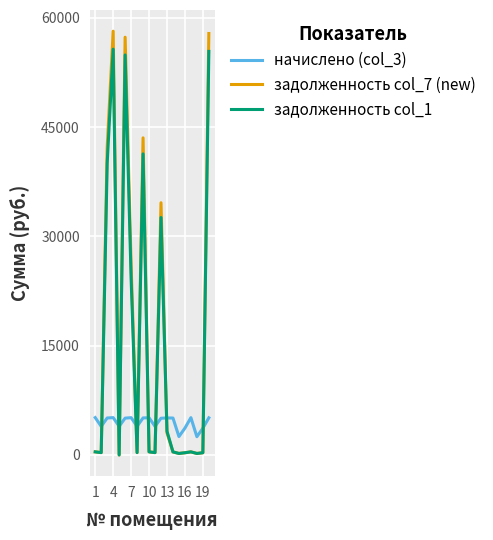

What is the greatest value displayed?

58166.6